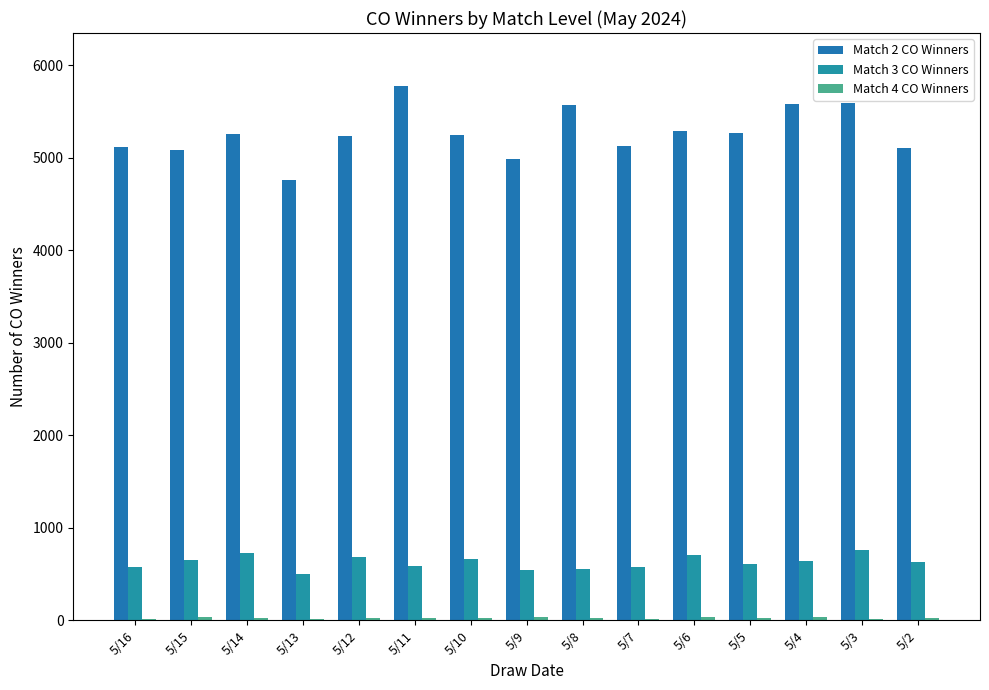

At how many categories does at least one series exceed 4405?

15